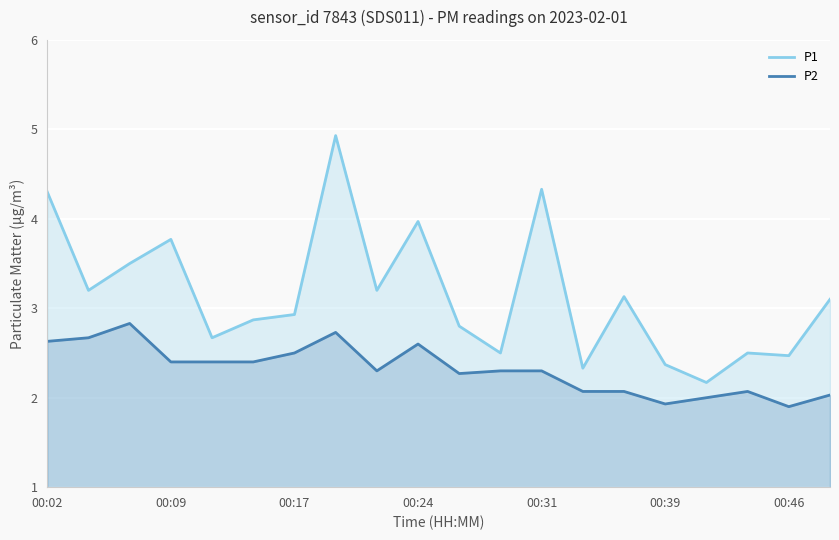

How many interior local valleys does the P1 series have?

7